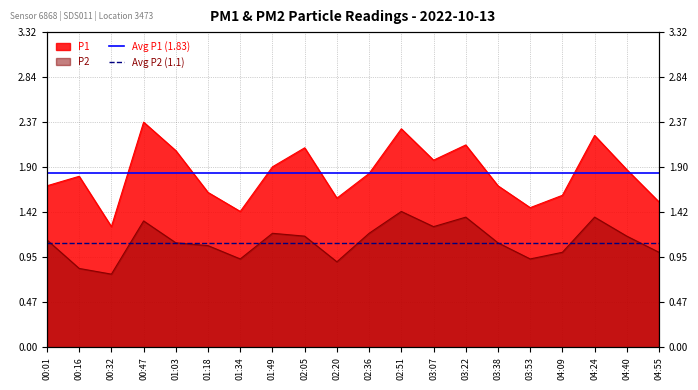

At which label is Avg P1 (1.83) closest to 1?

00:01